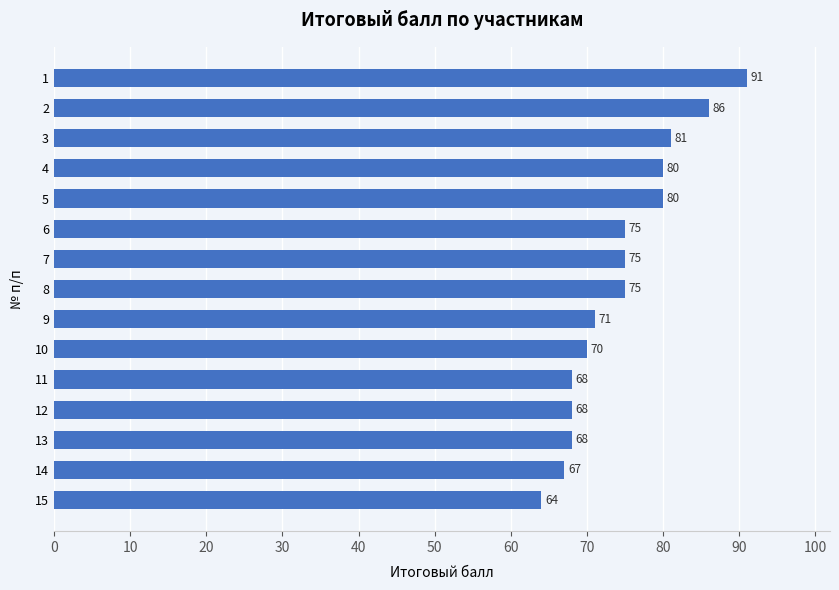

Count the number of categories in the chart.

15